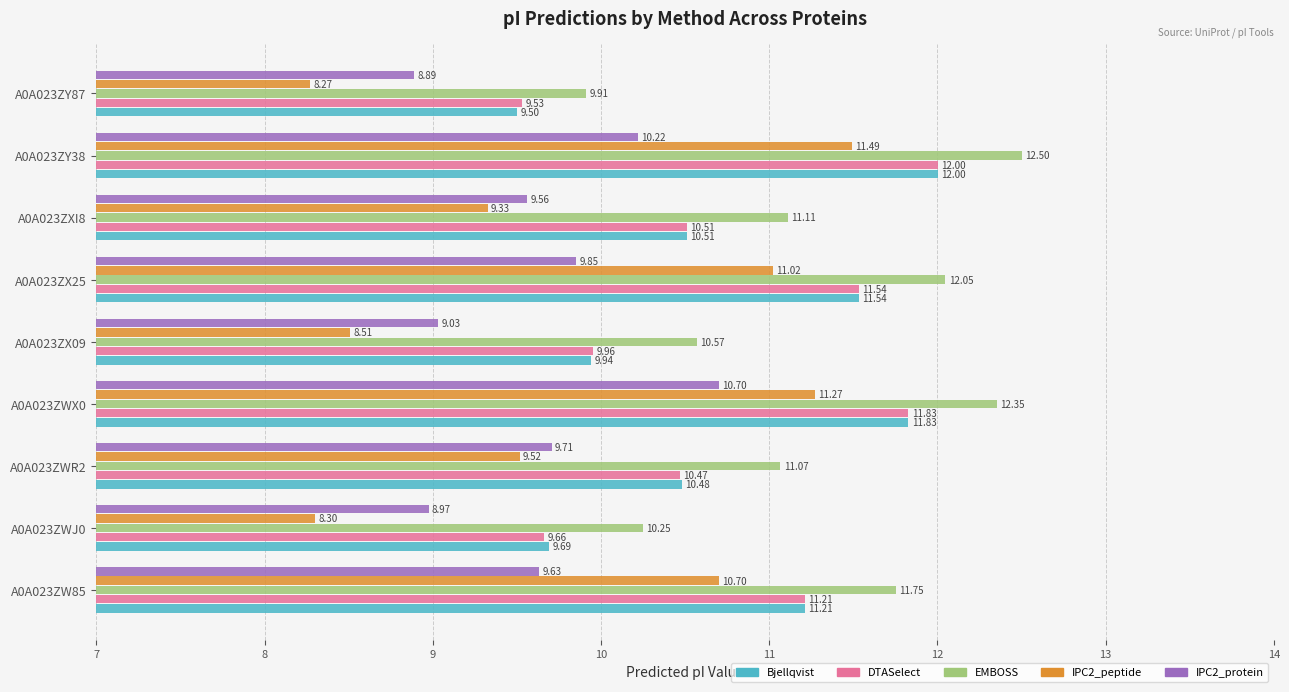

What is the difference between the IPC2_protein values at A0A023ZY38 and A0A023ZX25?

0.4